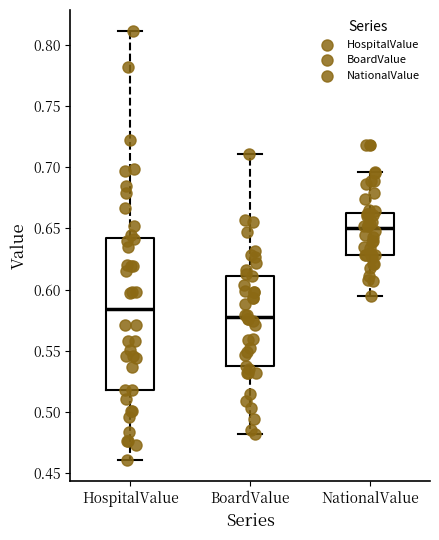

Where is the upper edge of the box for HospitalValue on the y-axis? The values are not printed on the chart, so give them approximately, as read against the axis.

0.640